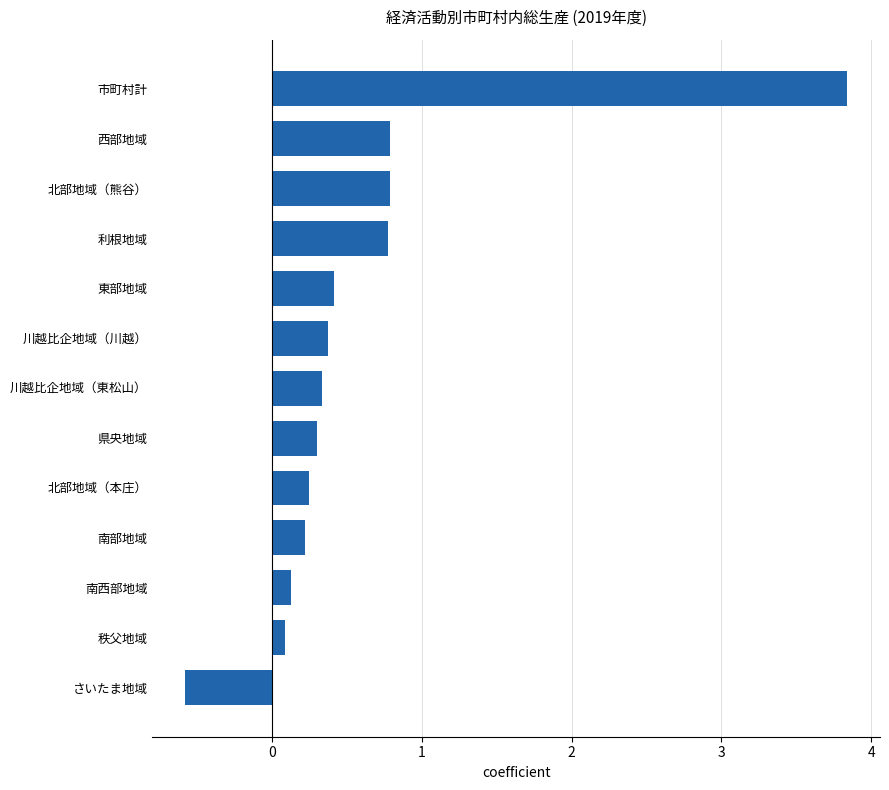

What is the change in value from 北部地域（本庄） to 北部地域（熊谷）?

+0.5